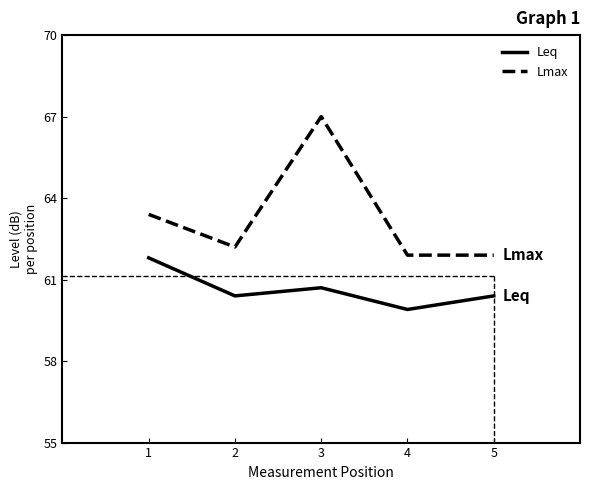

At which label does Lmax first exceed 62?

1